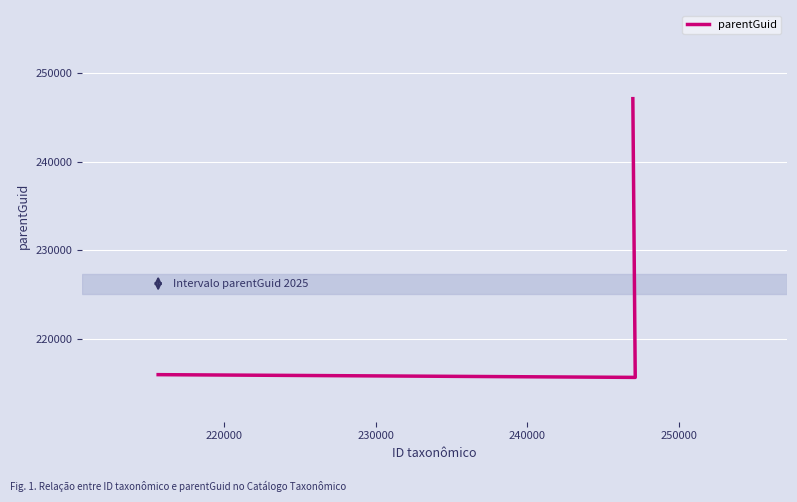

Reading right to left, transcribe all the data shown in this chart.

215977	215668	247105